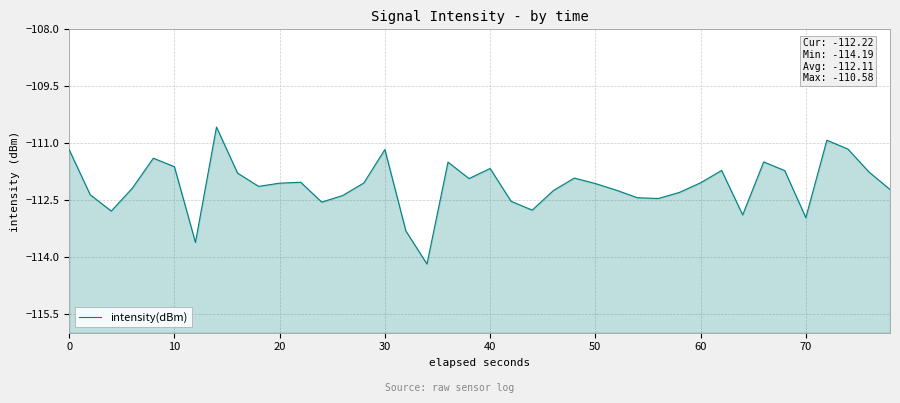

What is the smallest value displayed?

-114.2